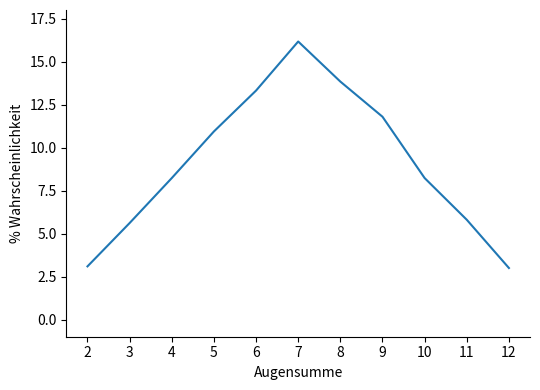

Reading left to right, what are all the values shown in this chart?

3.1	5.6	8.2	10.9	13.3	16.2	13.8	11.8	8.2	5.8	3.0